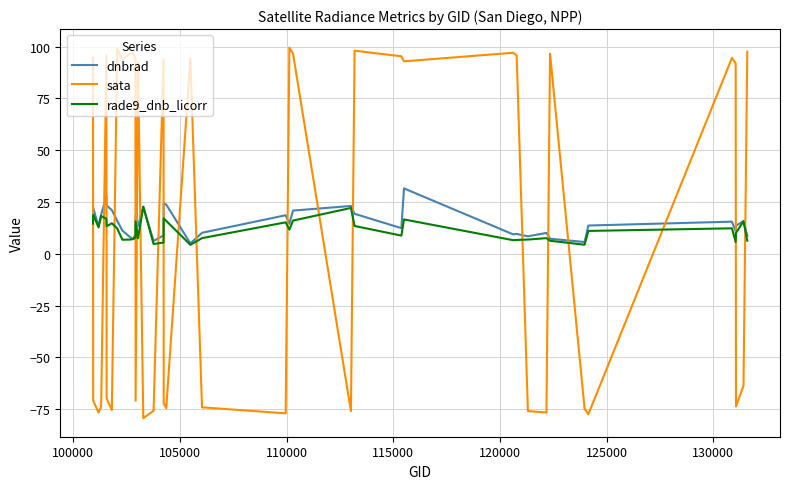

Which series has the widest spread of values?

sata